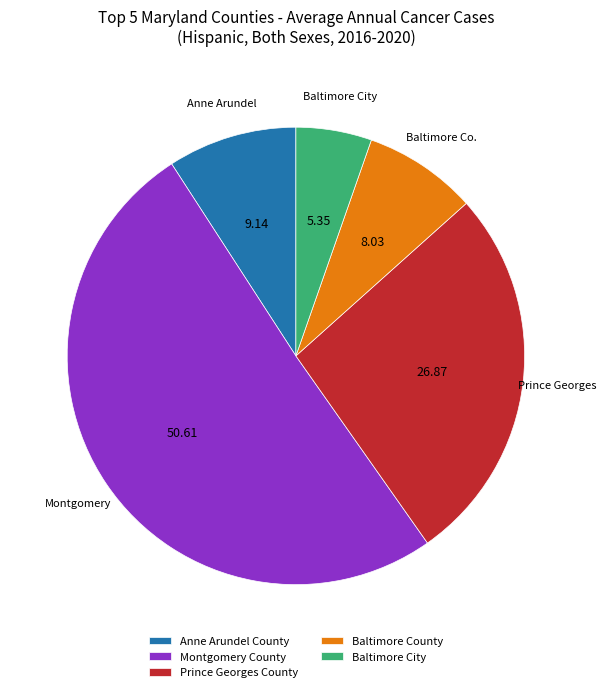

True or false: Montgomery County accounts for 51% of the total.

True